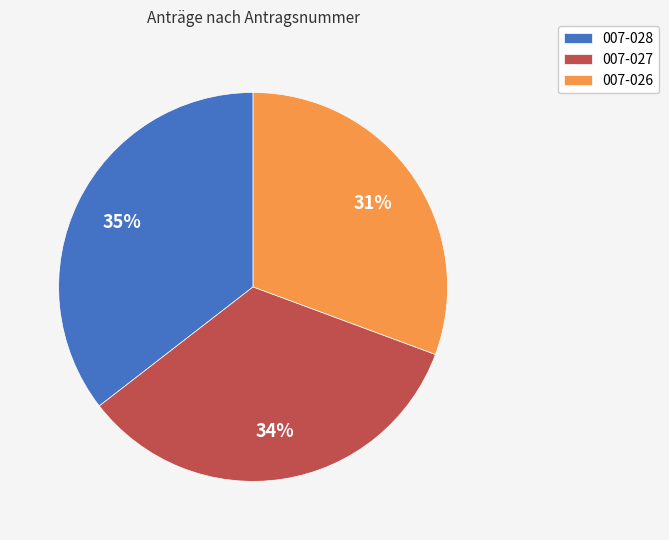

Rank the categories by value from lowest to highest.

007-026, 007-027, 007-028